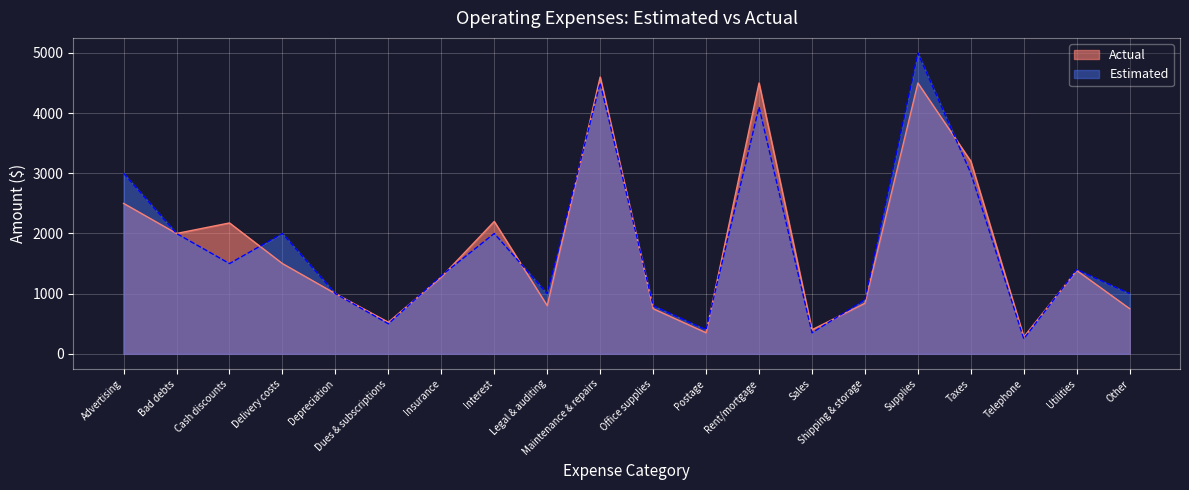

List the series in order of their overall mean, highest first.

Estimated, Actual